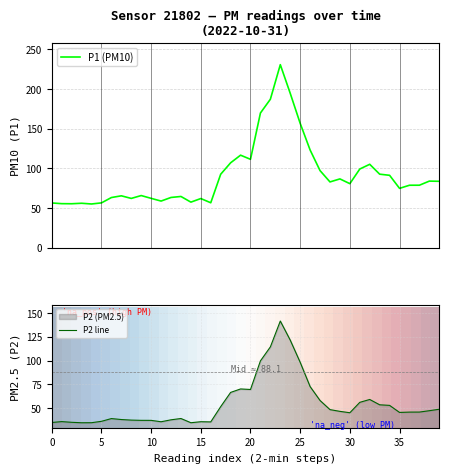

What is the sum of the P2 line values at 31 and 33?

109.7